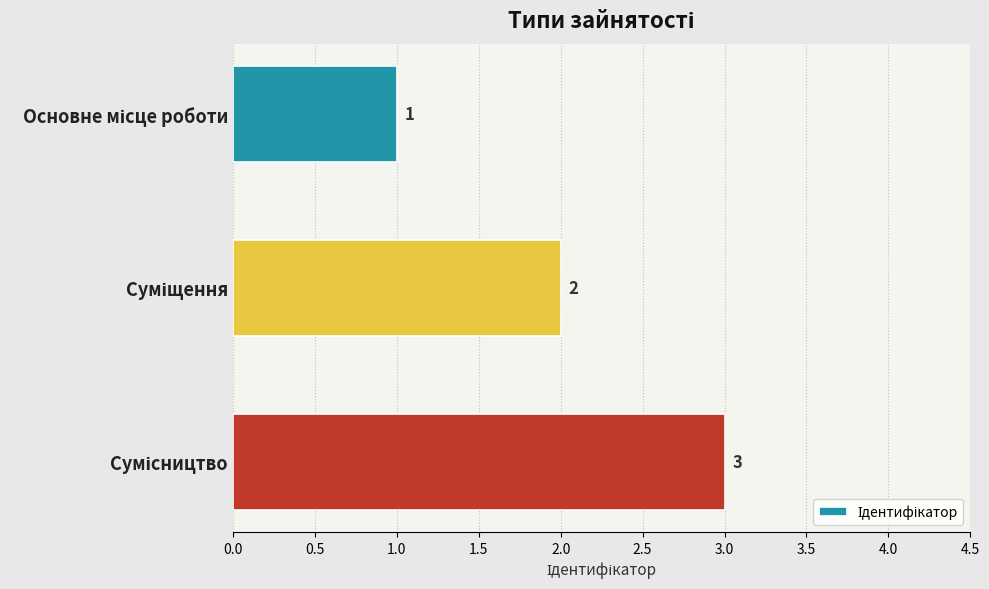

What is the greatest value displayed?

3